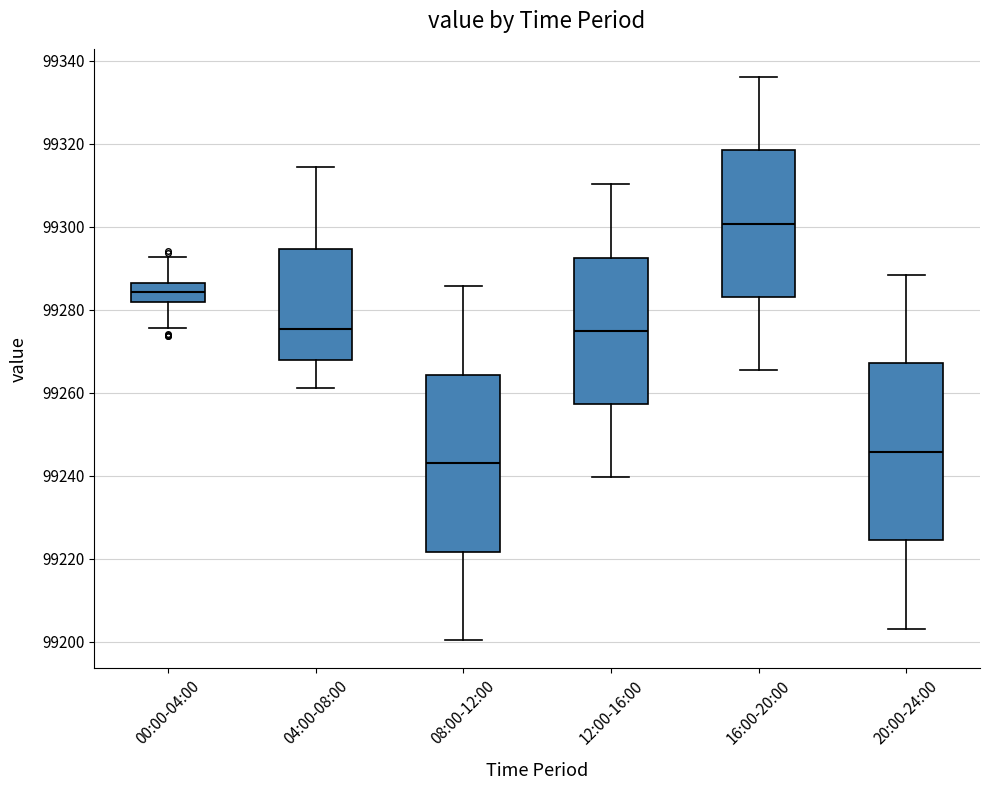

Reading left to right, read every box against the y-axis: the position of its median line, the range the box covers, and the ends of its whiskers. The values are not printed on the chart, so give them approximately, as read against the axis.

00:00-04:00: median 99284, box 99282 to 99286, whiskers 99276 to 99292
04:00-08:00: median 99276, box 99268 to 99294, whiskers 99262 to 99314
08:00-12:00: median 99242, box 99222 to 99264, whiskers 99200 to 99286
12:00-16:00: median 99274, box 99258 to 99292, whiskers 99240 to 99310
16:00-20:00: median 99300, box 99284 to 99318, whiskers 99266 to 99336
20:00-24:00: median 99246, box 99224 to 99268, whiskers 99204 to 99288